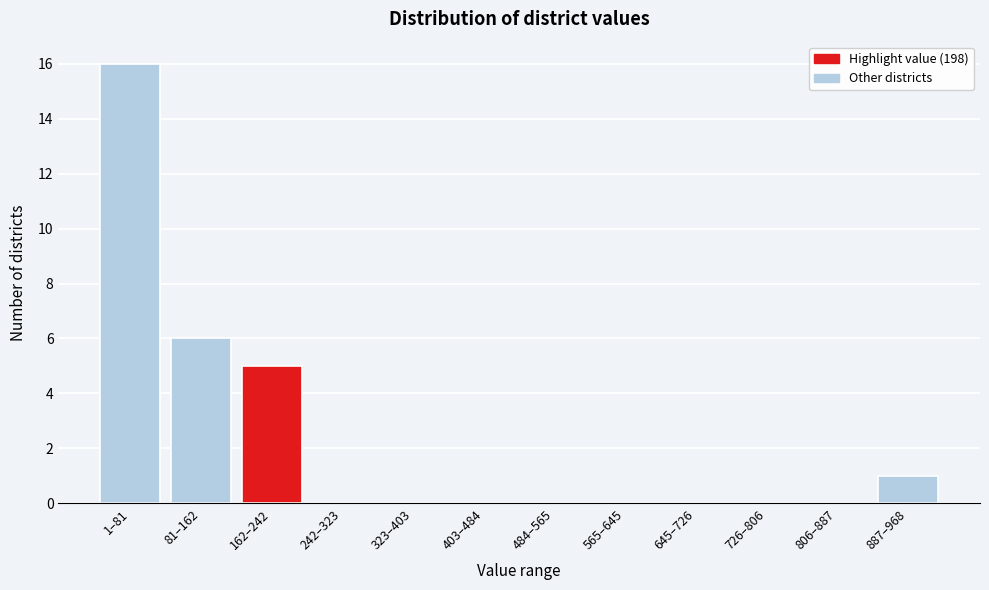

Reading right to left, what are all the values shown in this chart?

887–968=1	806–887=0	726–806=0	645–726=0	565–645=0	484–565=0	403–484=0	323–403=0	242–323=0	162–242=5	81–162=6	1–81=16